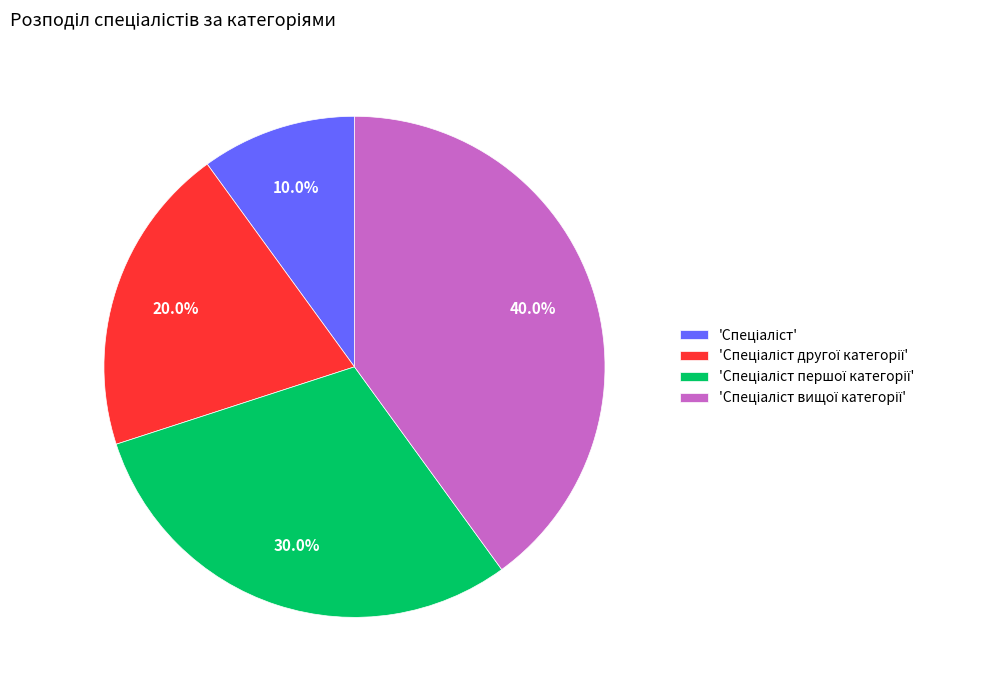

Does any single category account for the majority?

No